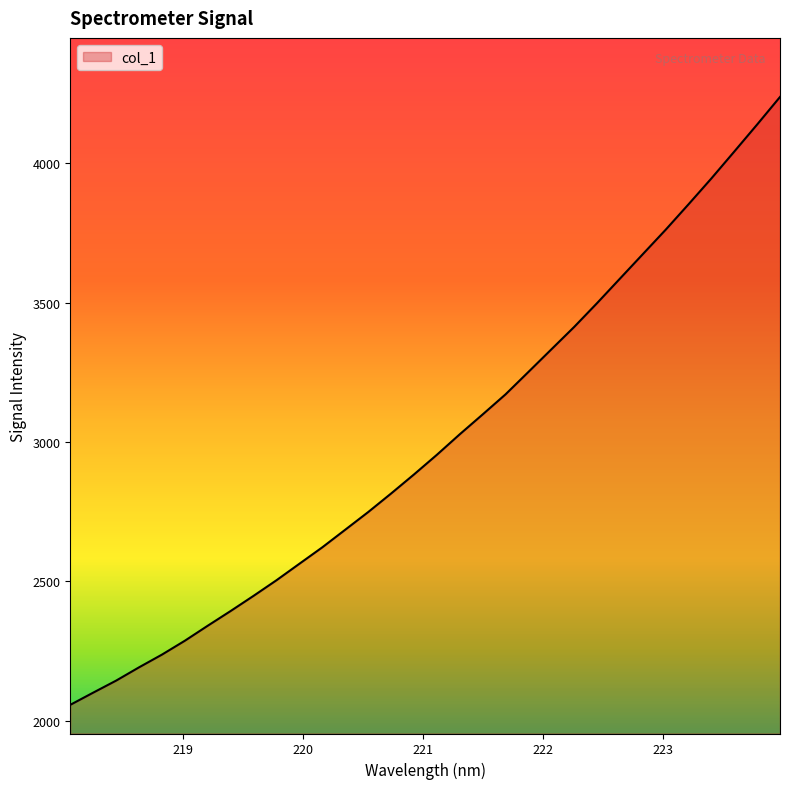

What is the difference between the maximum and minimum values?

2180.9